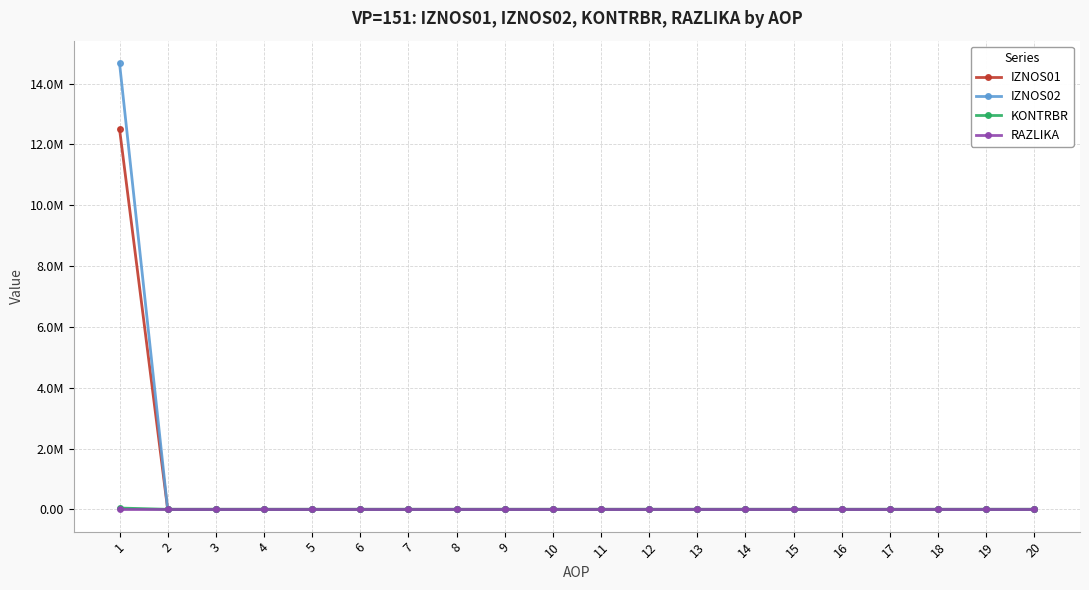

What are all the series names shown in the legend?

IZNOS01, IZNOS02, KONTRBR, RAZLIKA